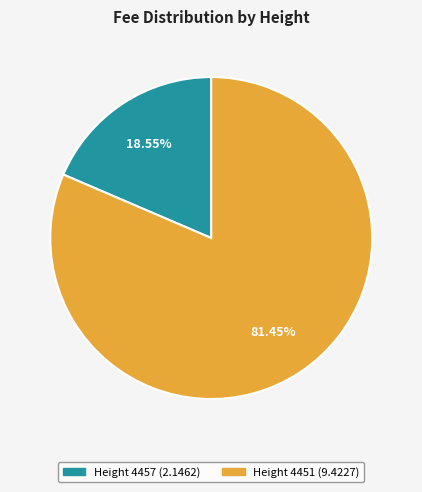

Does any single category account for the majority?

Yes